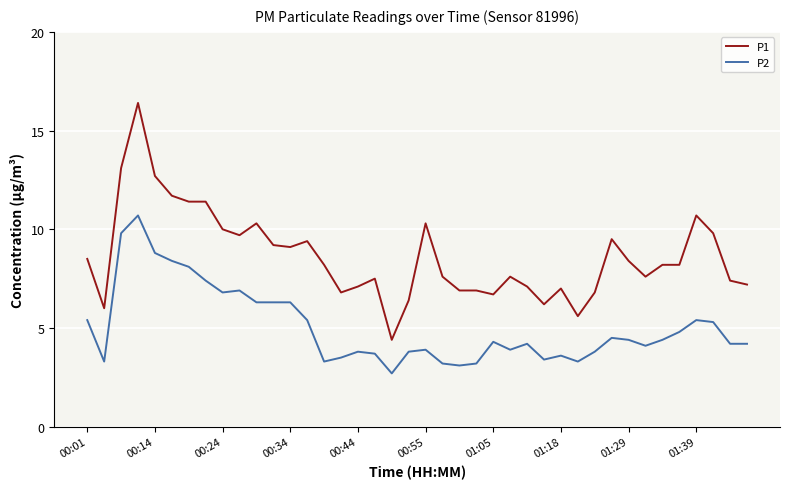

Is this an area chart (filled region under the line)?

No